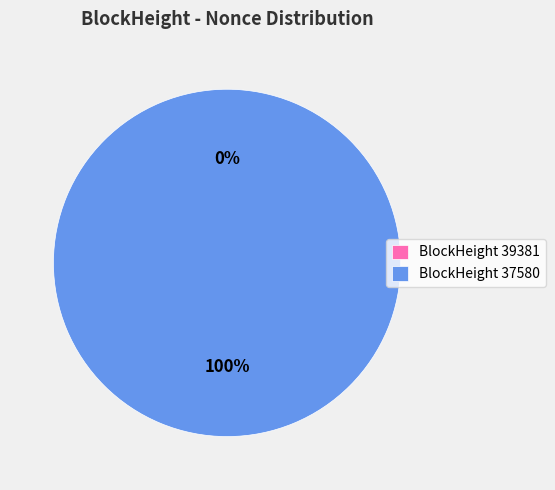

What is the change in value from 39381 to 37580?

+6305